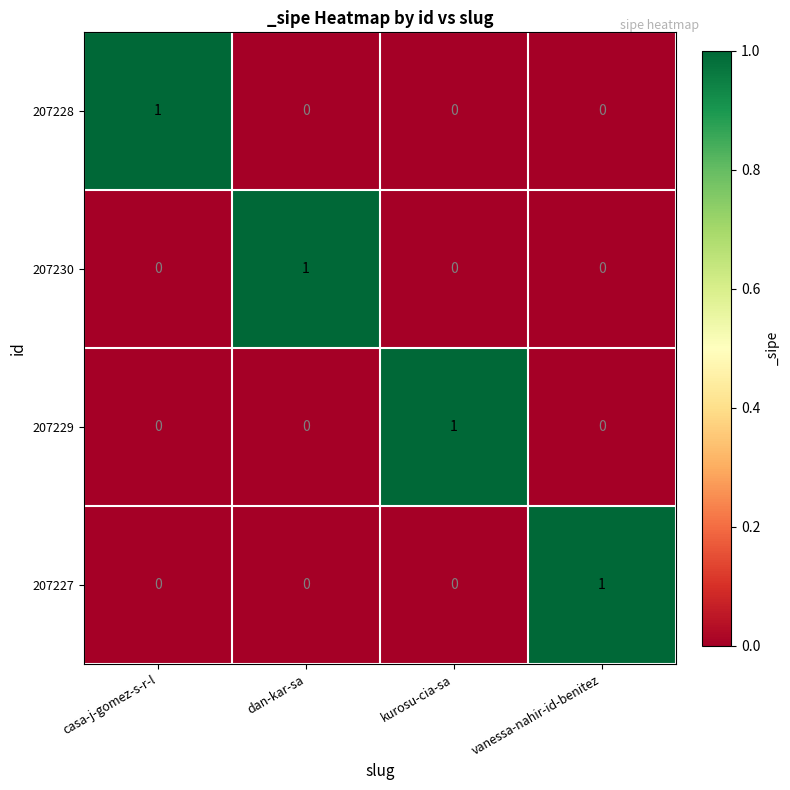

Reading left to right, transcribe all the data shown in this chart.

207228: 1	0	0	0
207230: 0	1	0	0
207229: 0	0	1	0
207227: 0	0	0	1